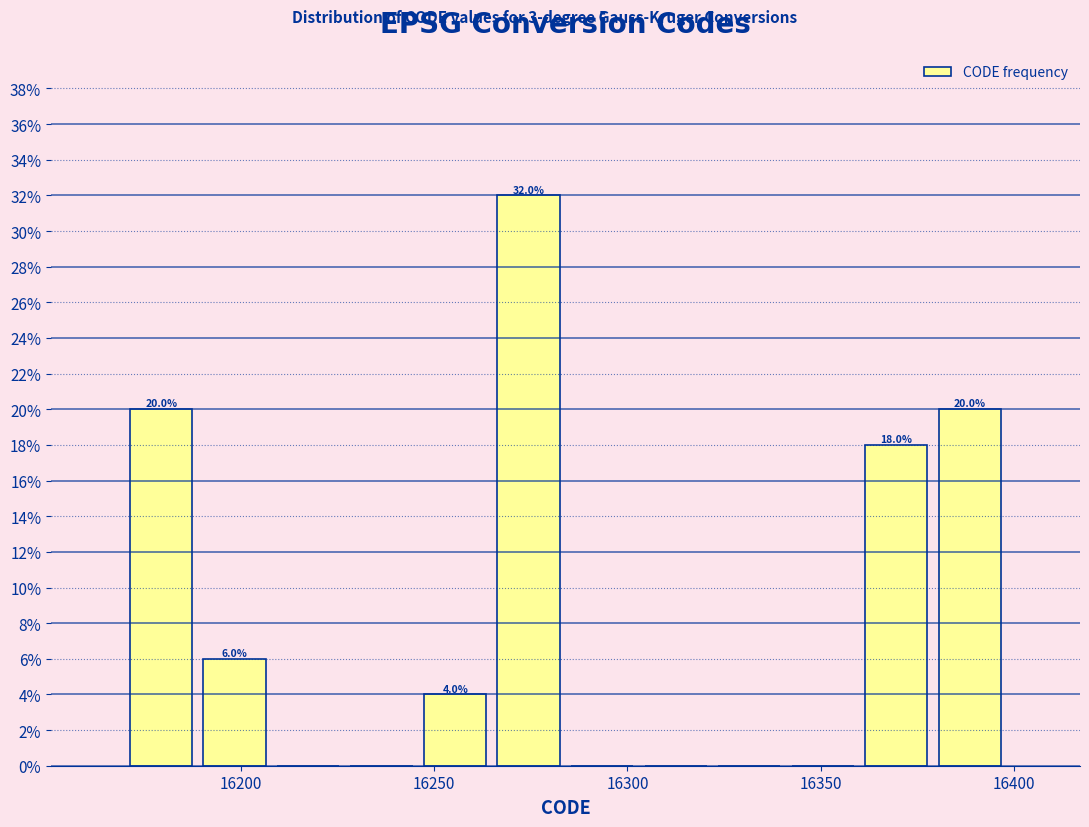

Read against the x-axis, roughly where is the centre of the tallest bar?

16275